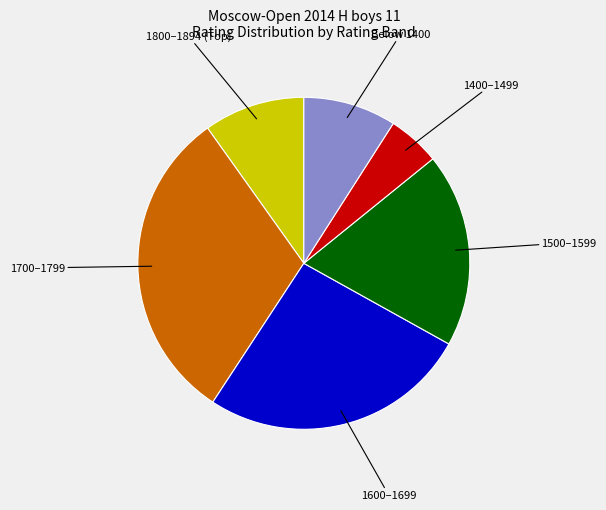

Which has a higher value, 1500–1599 or 1600–1699?

1600–1699